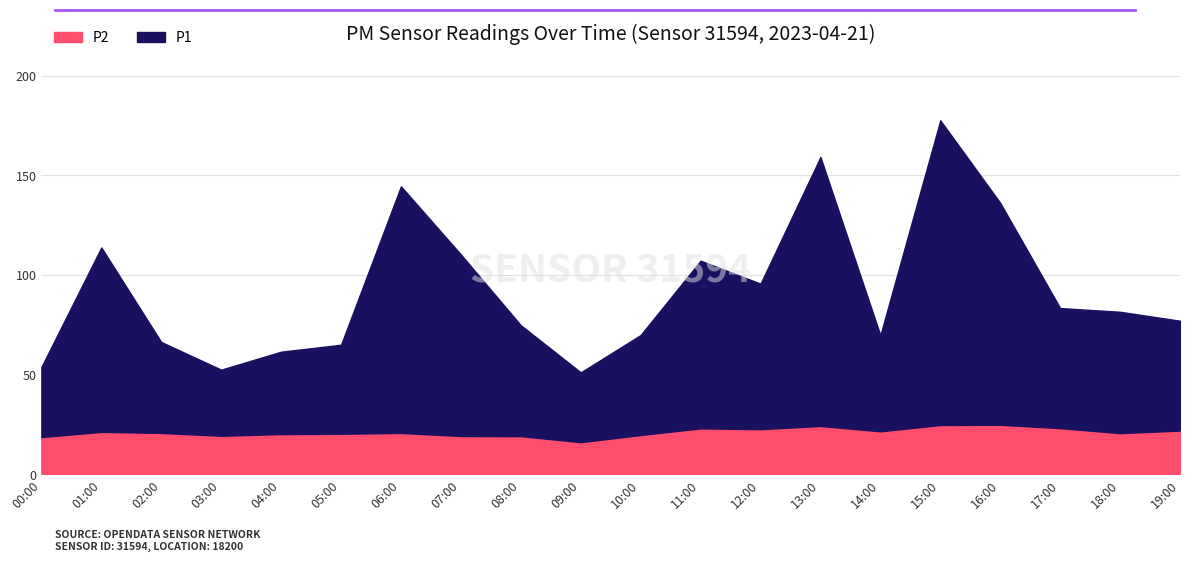

How many distinct data groups are displayed?

2